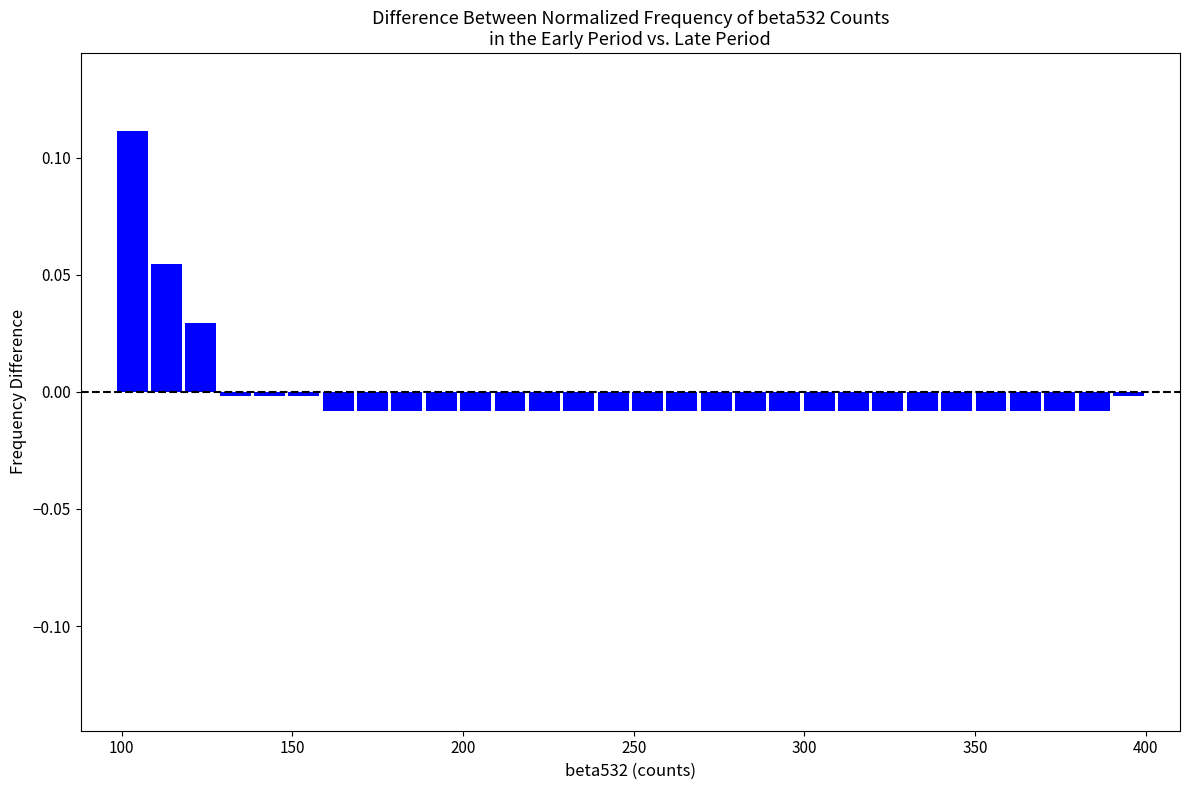

Around what value on the x-axis is the tallest bar? Give the approximate position of its centre, as read against the axis.

105